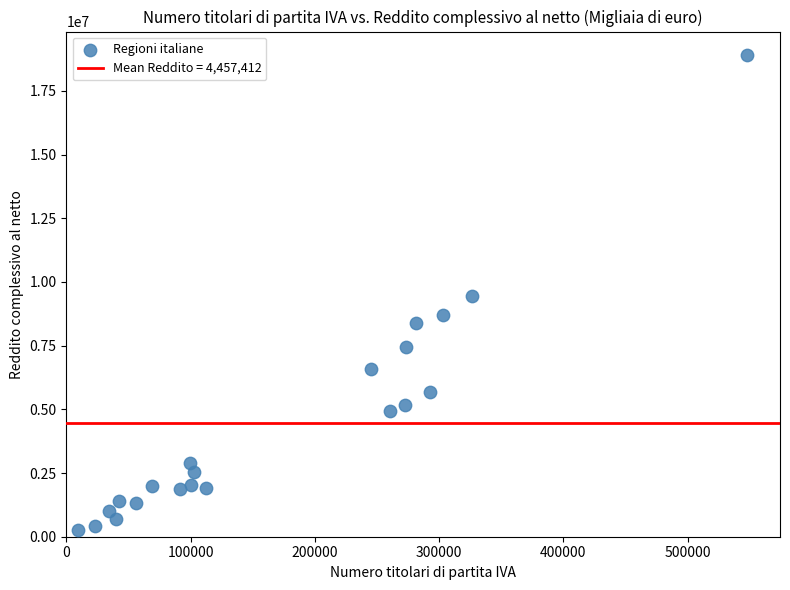

What is the range of Y values (max minus min)?

18612353